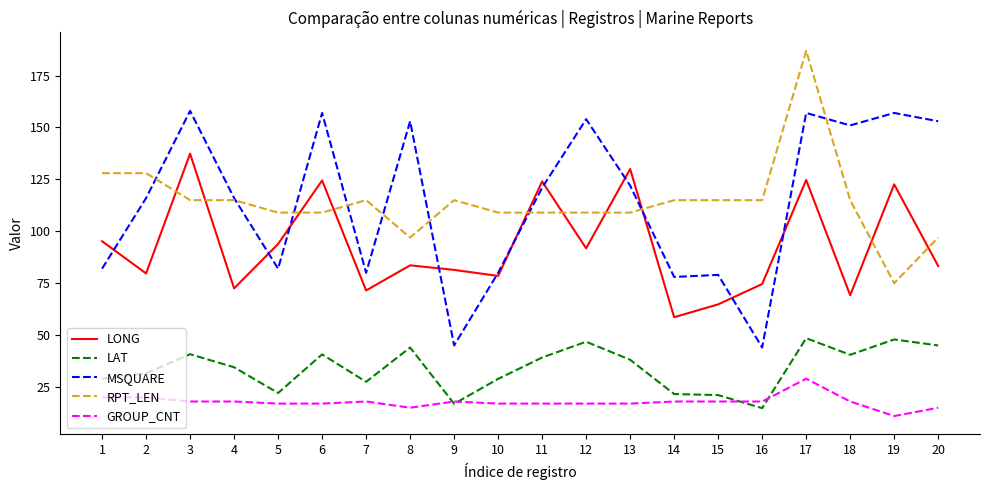

True or false: LONG has a value of 131.3 at 2.

False